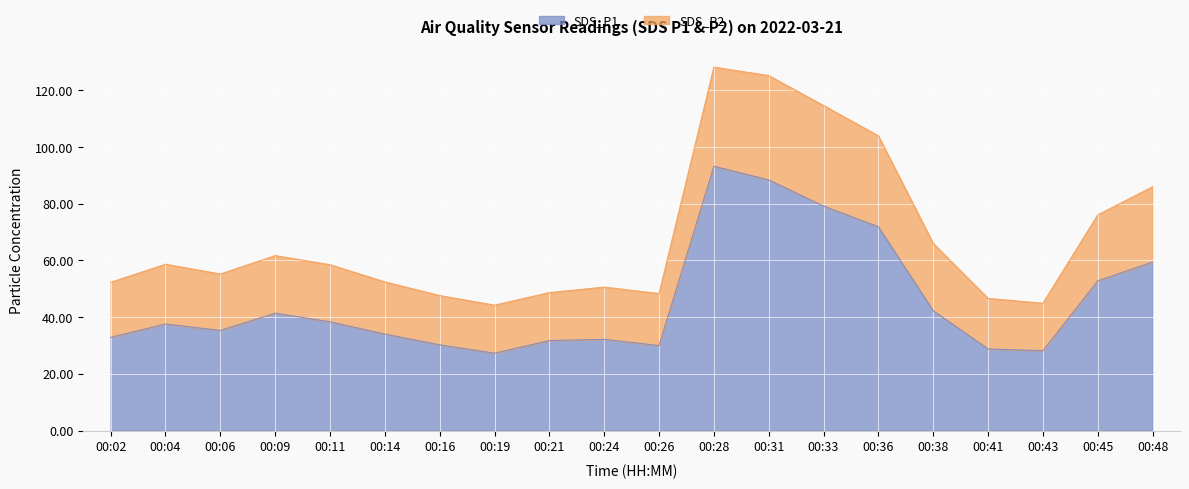

Is the value of SDS_P2 at 00:21 greater than the value of SDS_P1 at 00:31?

No